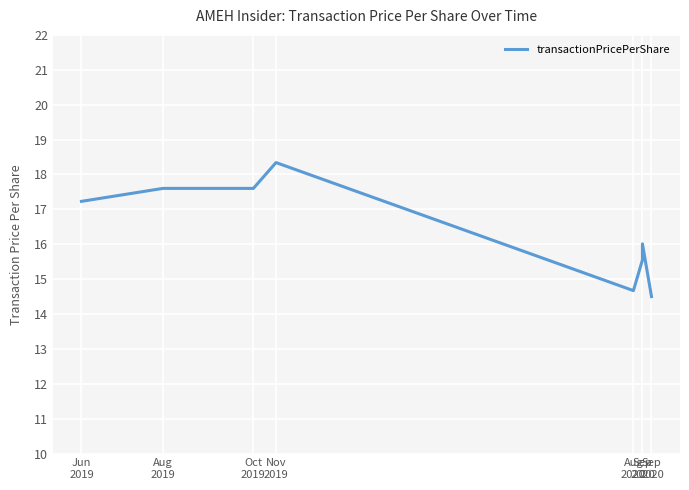

What is the sum of the values at Jun
2019 and Sep
2020?

33.2